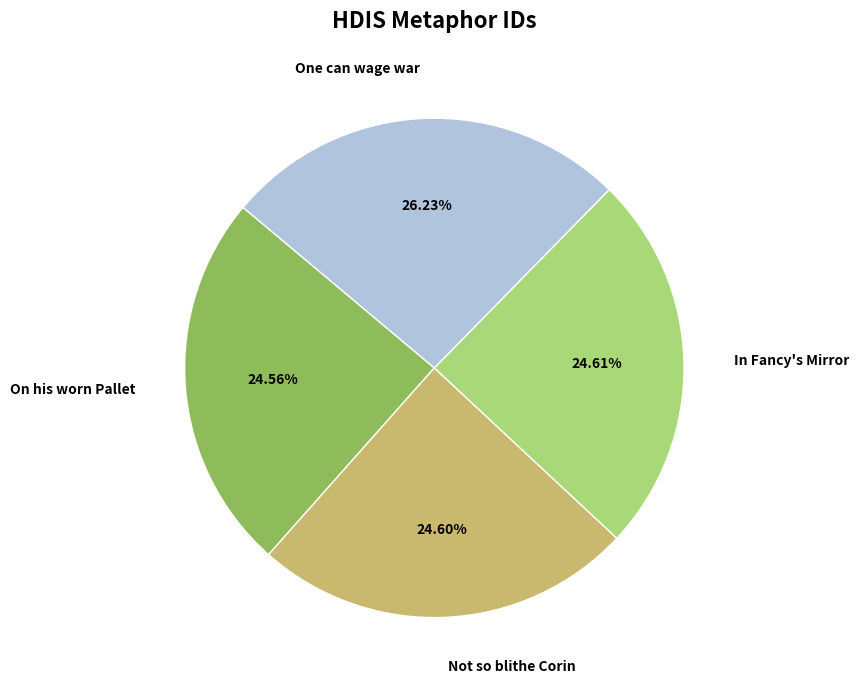

To the nearest percent, what is the average slice percentage?

25%